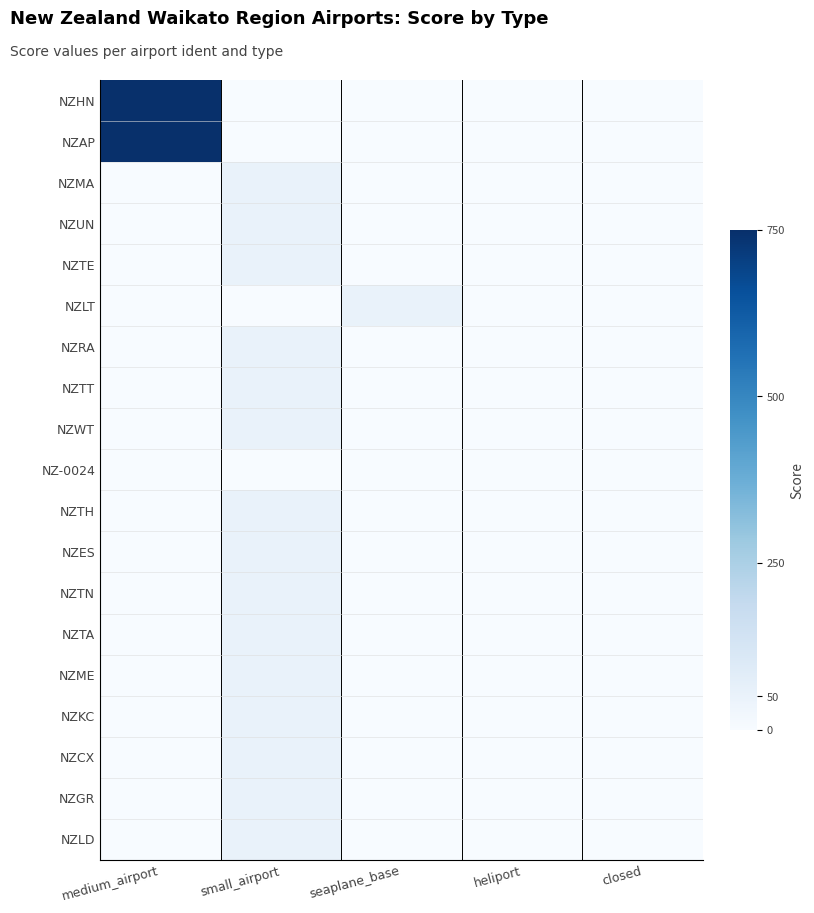

At which category is the sum across all series the highest?

medium_airport